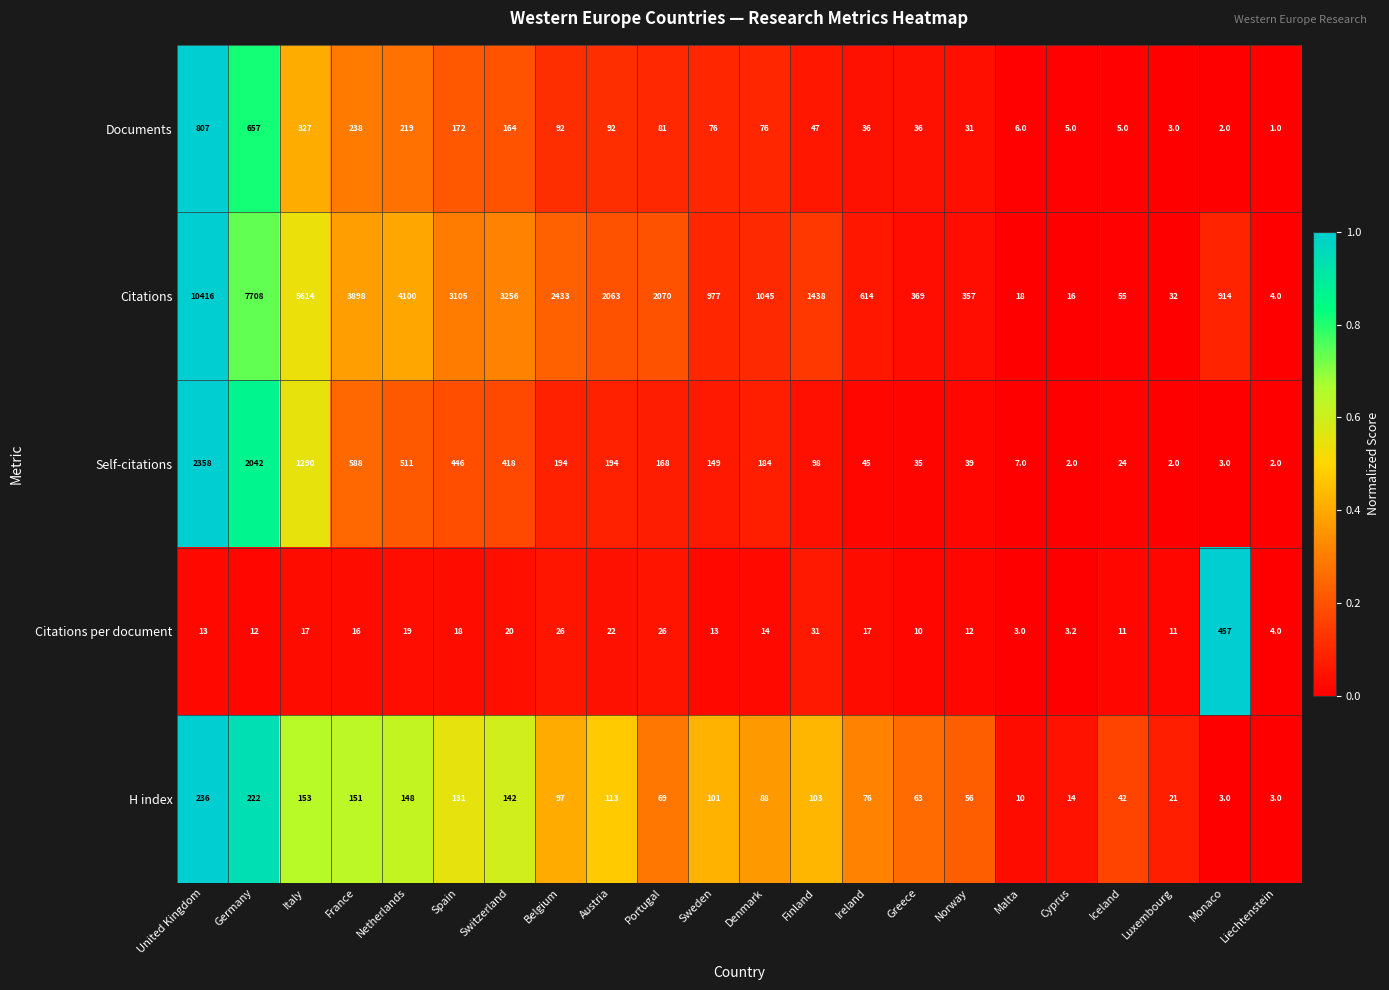

Between Iceland and Monaco, which series saw the biggest shift?

Citations